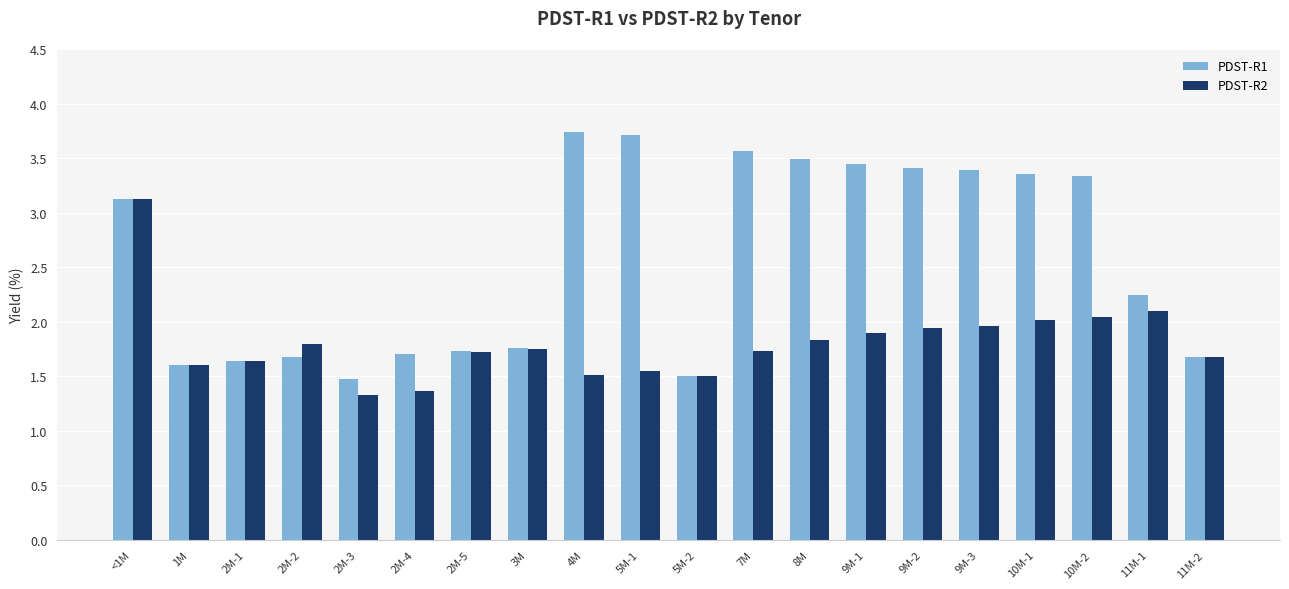

Does the chart contain any negative values?

No